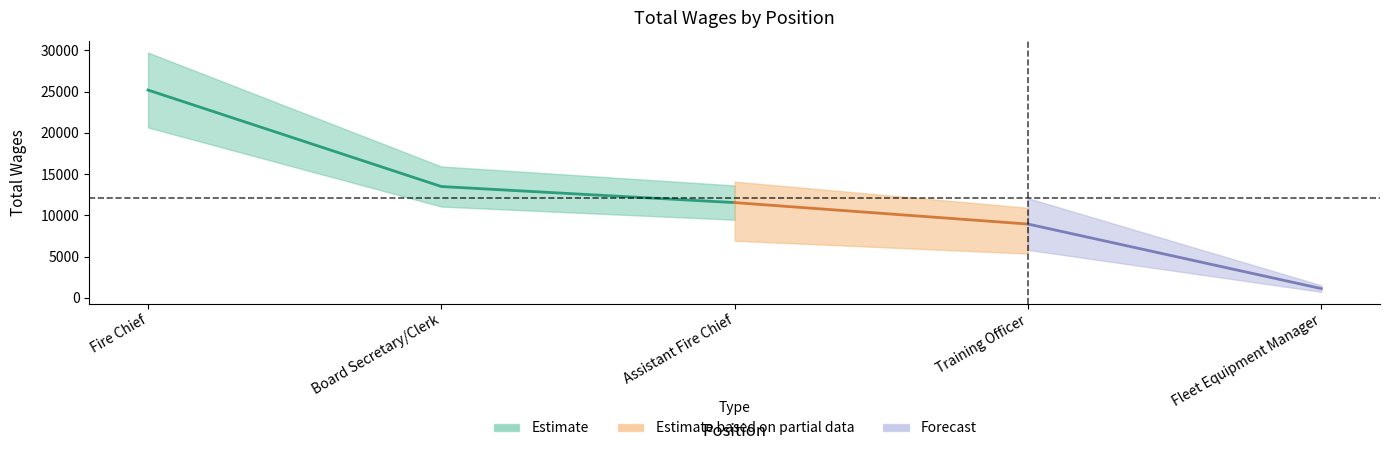

What is the smallest value displayed?

1125